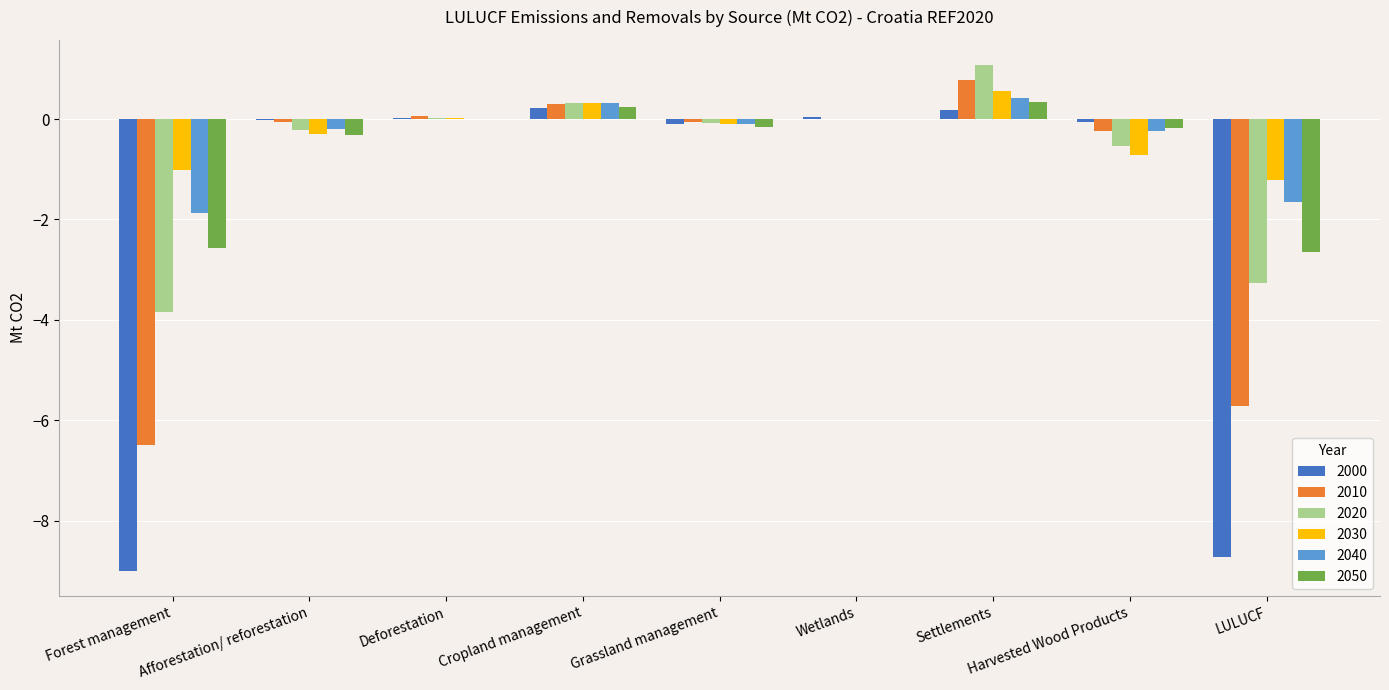

Which series has the largest total across all categories?

2030